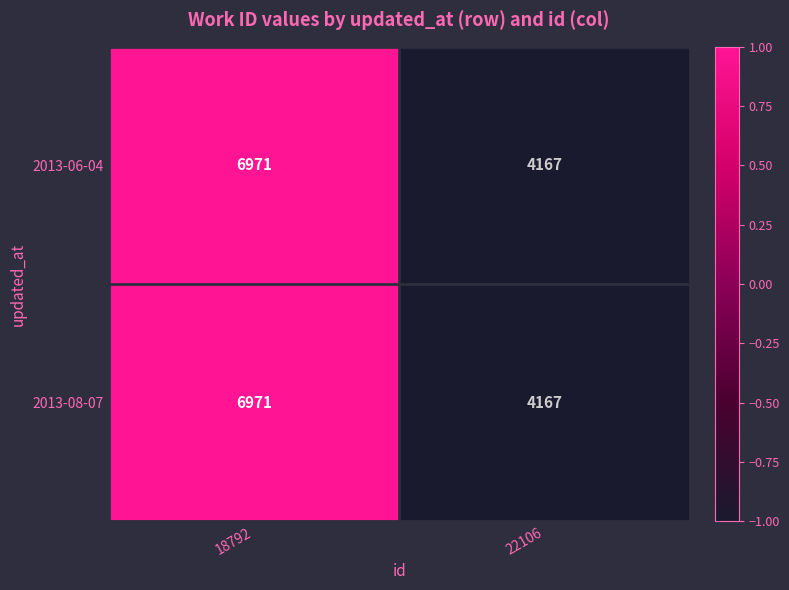

True or false: 2013-08-07 has a value of 9888 at 18792.

False